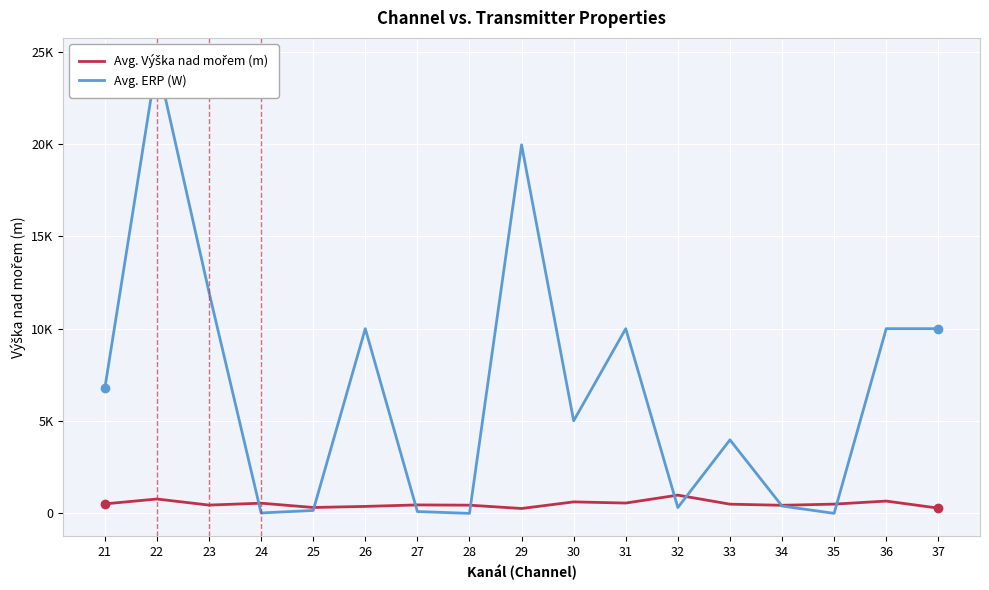

In Avg. ERP (W), how many points are lower than both neighbors (excluding endpoints)?

5